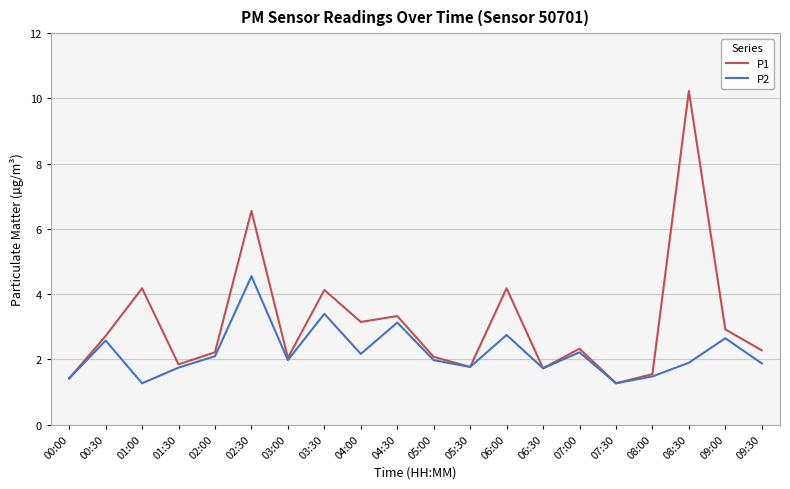

What position from the right is 06:30?

7